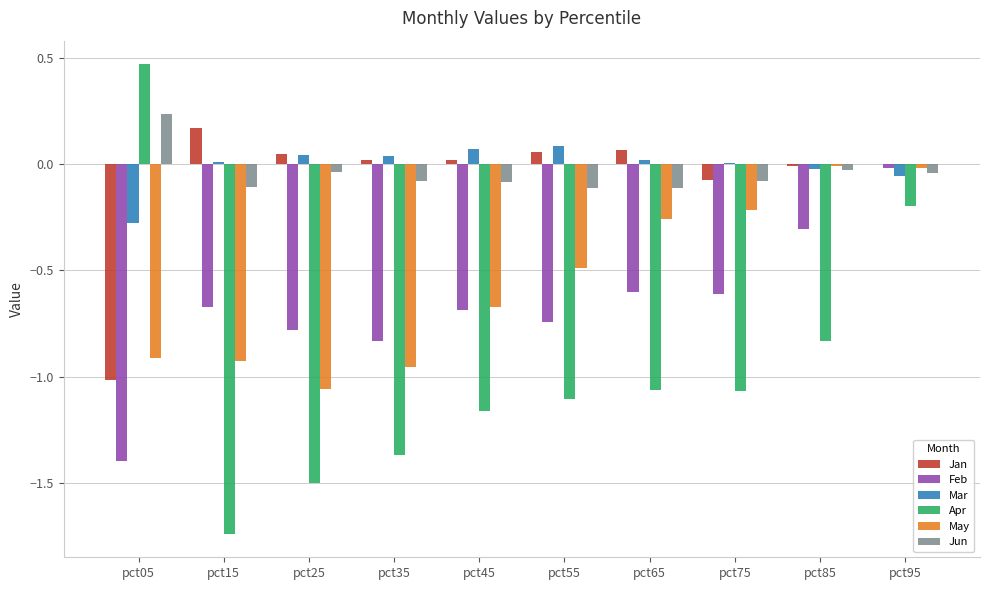

Is it true that Jun equals -0.1 at pct15?

True